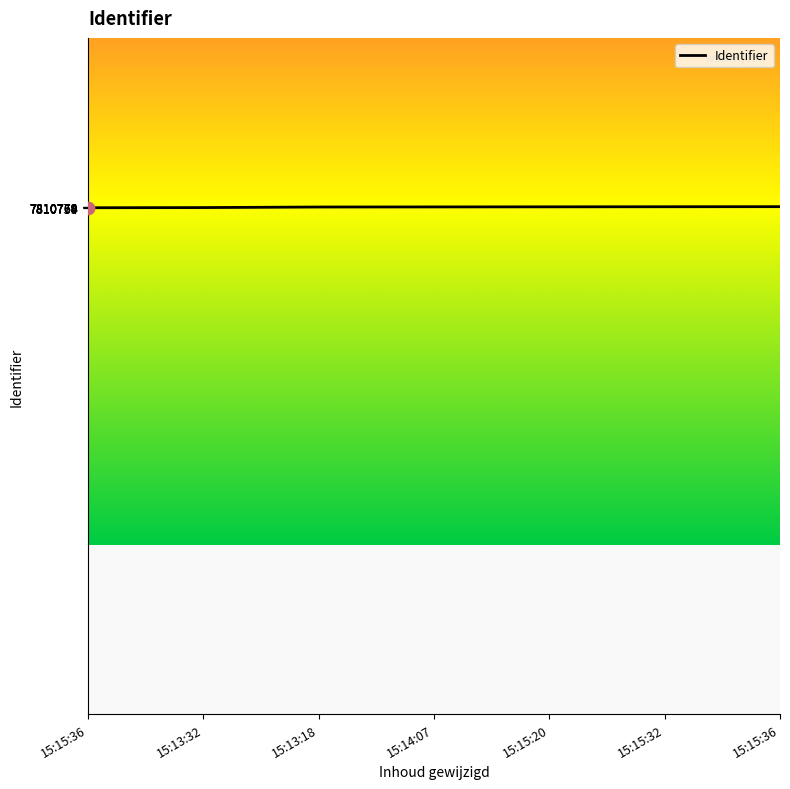

Approximately how many times larger is the value at 15:15:32 compared to 15:15:36?

1.0